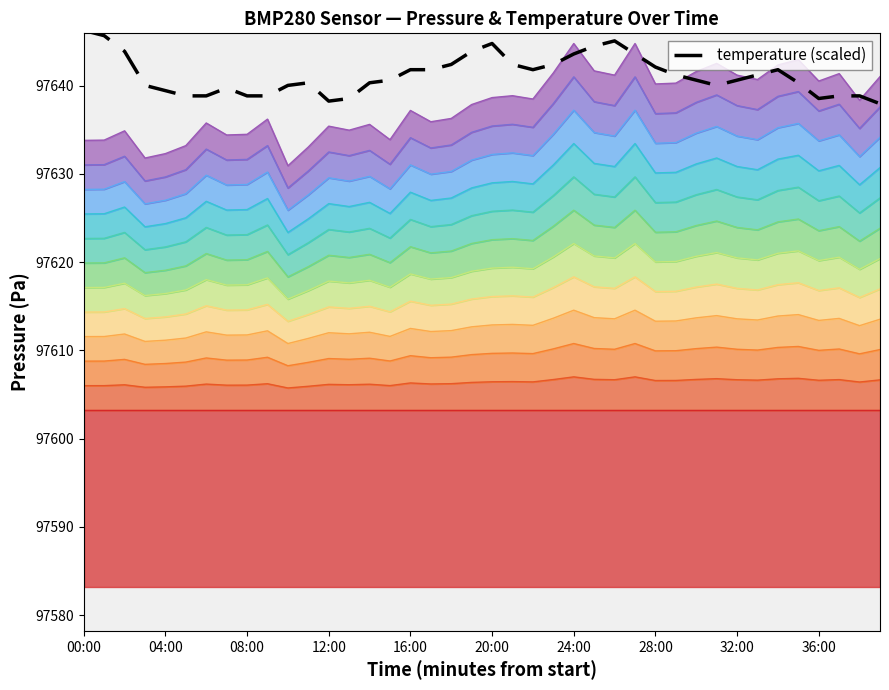

Approximately how many times larger is the value at 19 compared to 32:00?

1.0